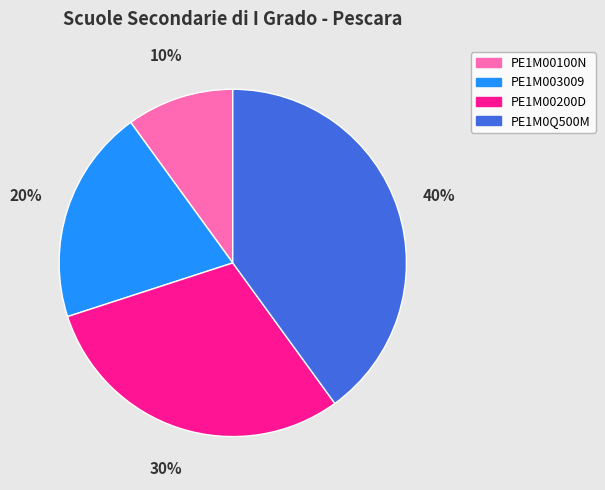

Is there a majority slice in this chart?

No